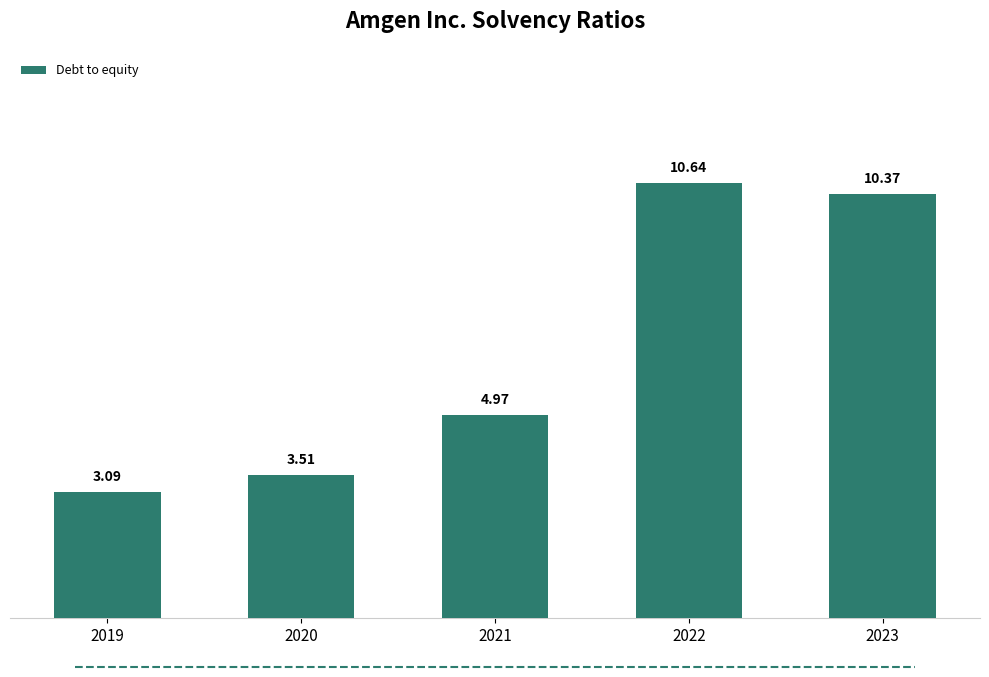

What is the change in value from 2020 to 2023?

+6.9